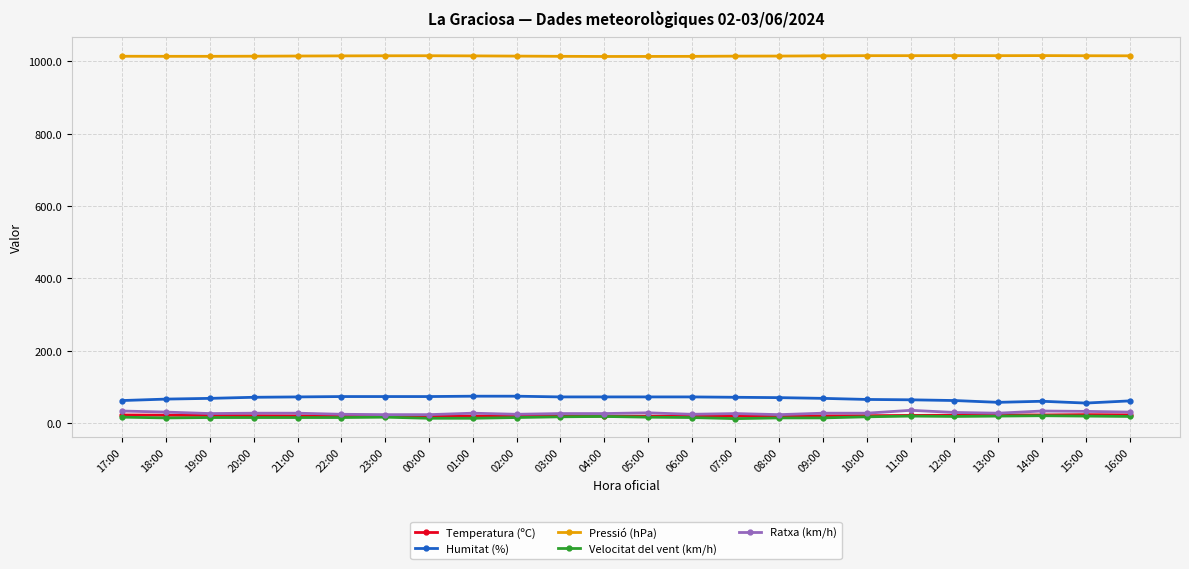

Is it true that Temperatura (ºC) equals 18.9 at 06:00?

True